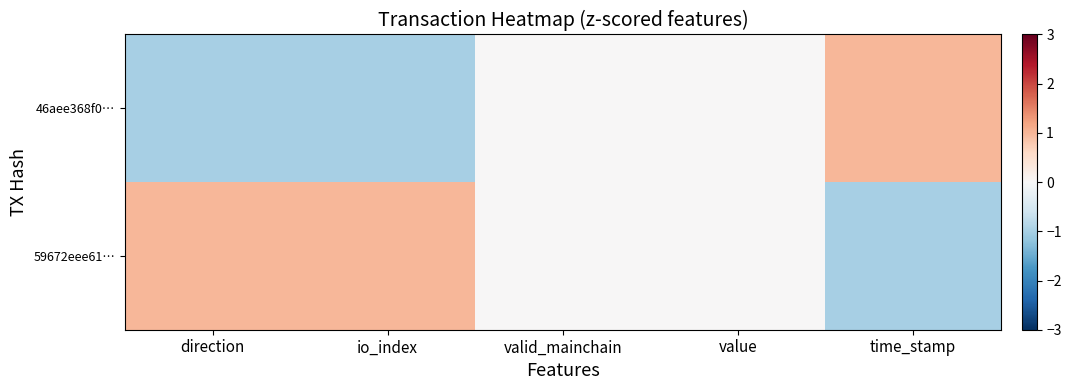

Which series has the widest spread of values?

46aee368f0…